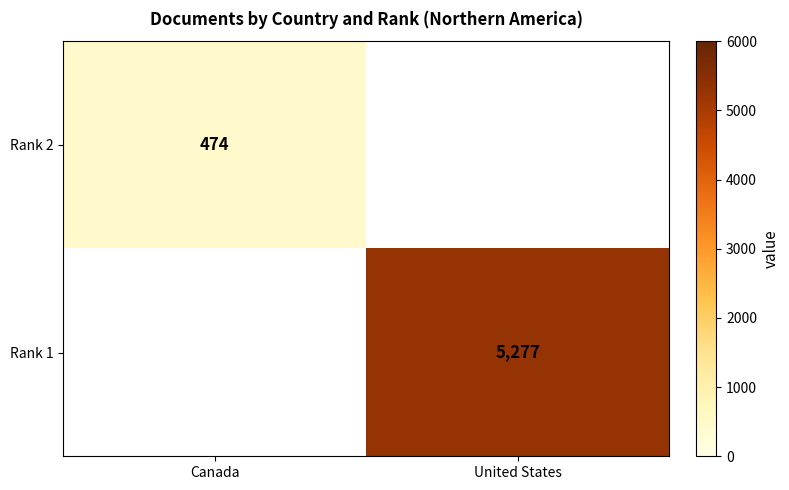

How many data points does each series have?

2